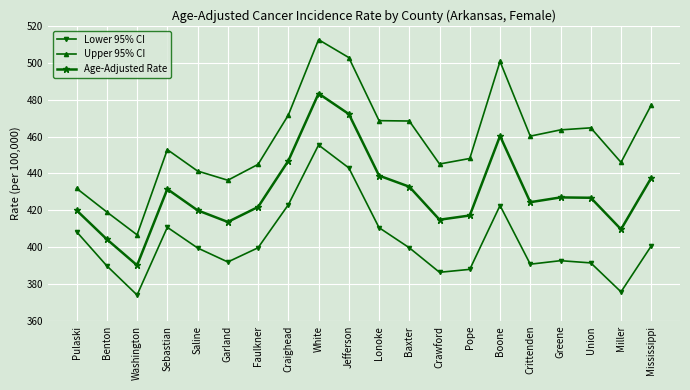

What is the difference between the highest and lowest values at Miller?

70.2